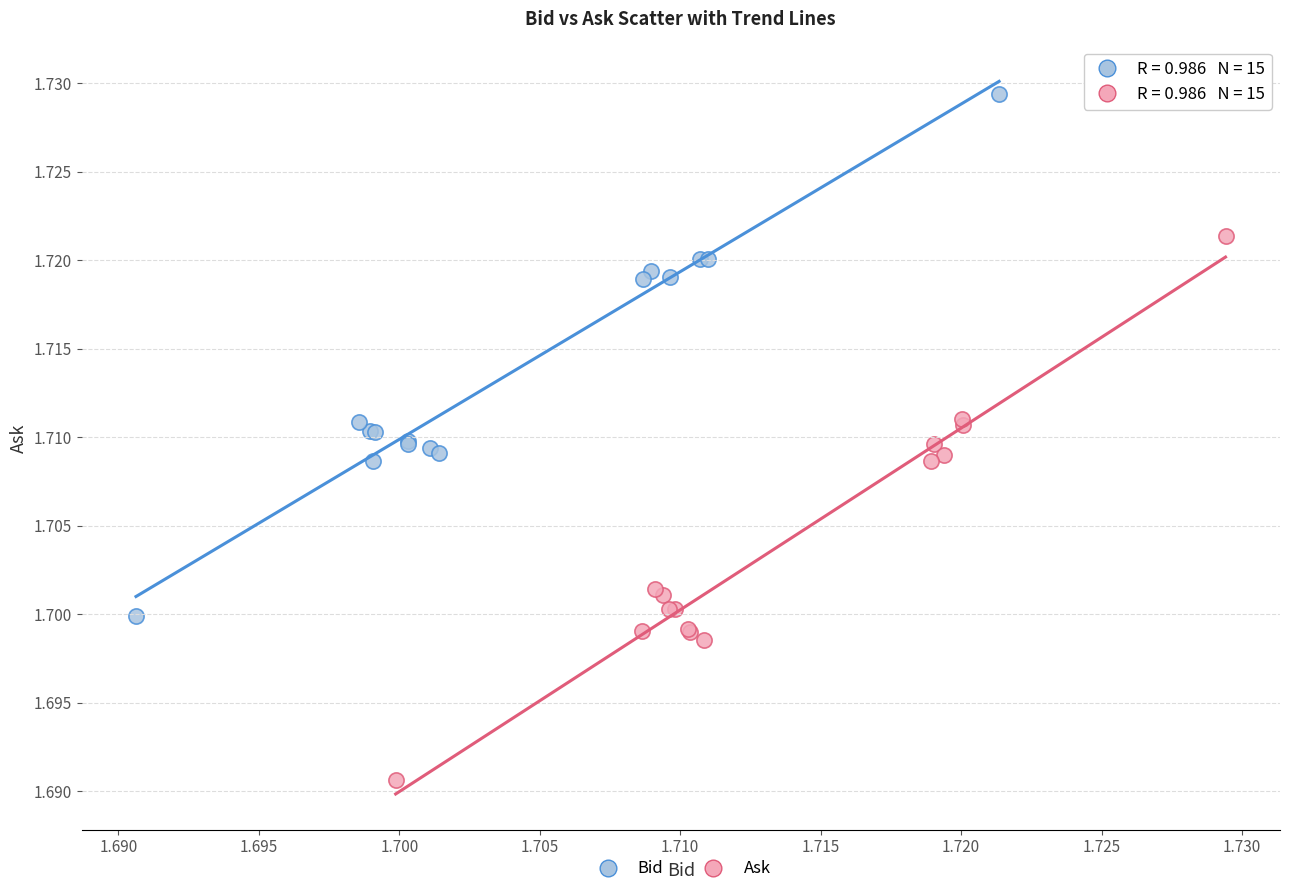

Which series contains the lowest Y value?

Ask